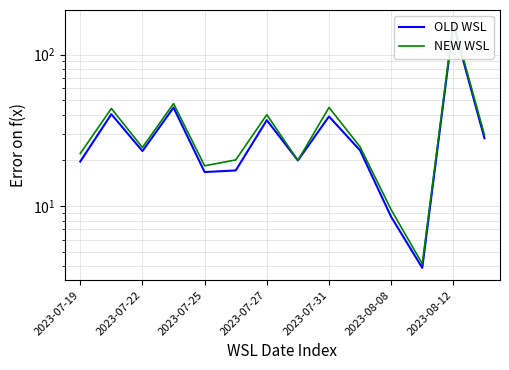

Rank the series at 7 from lowest to highest value.

OLD WSL, NEW WSL